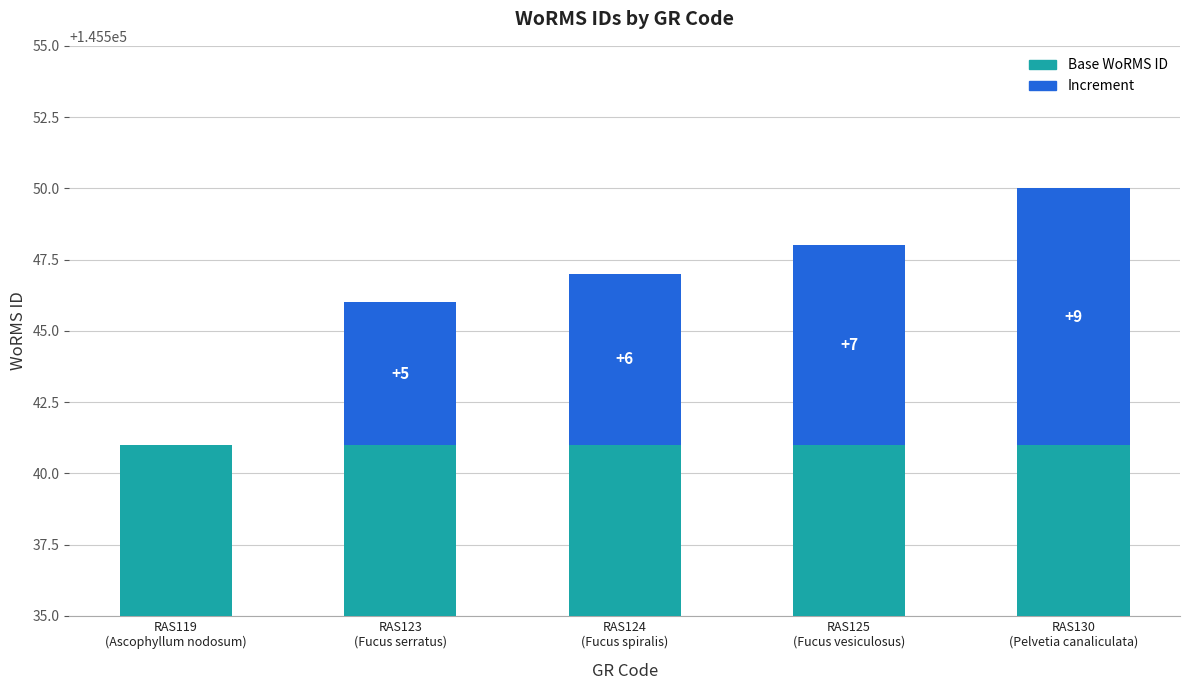

Count the number of data series in this chart.

2